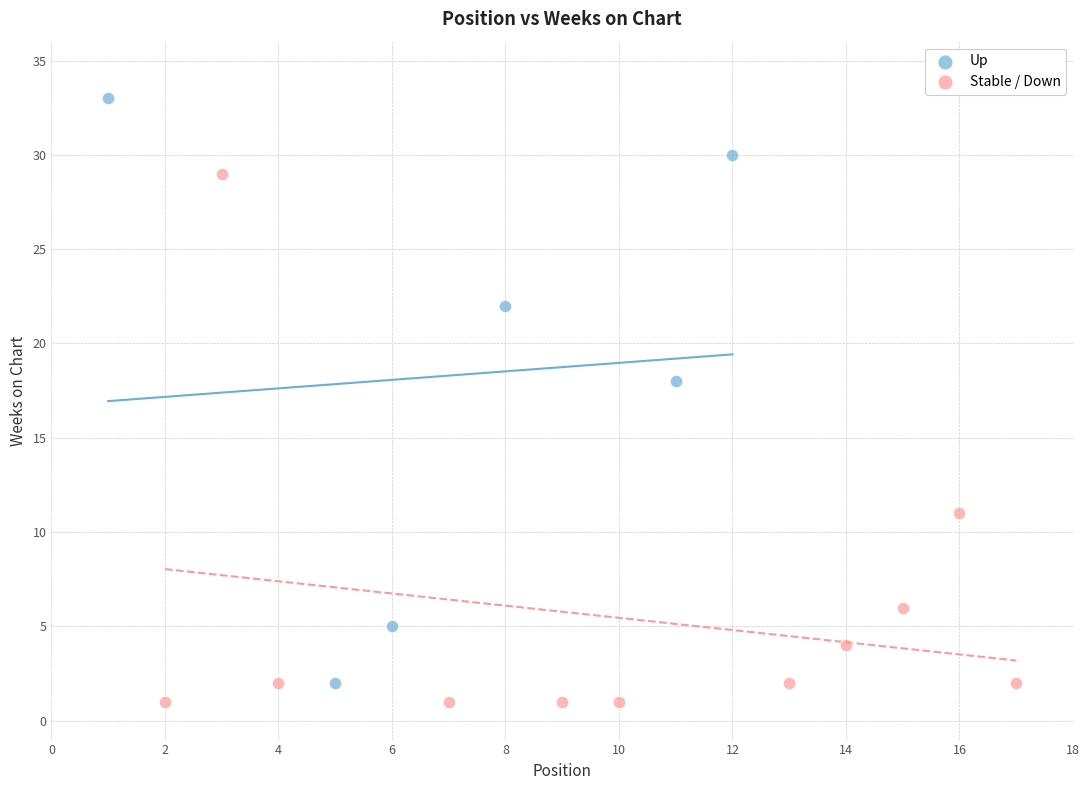

What are all the series names shown in the legend?

Up, Stable / Down